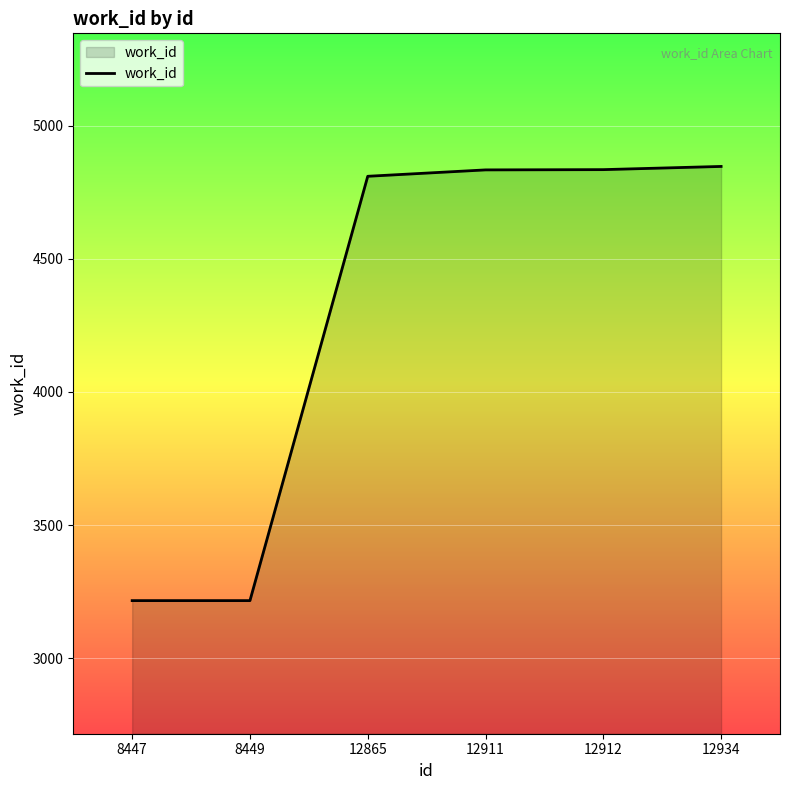

True or false: the data shows 4810 at 12865.

True